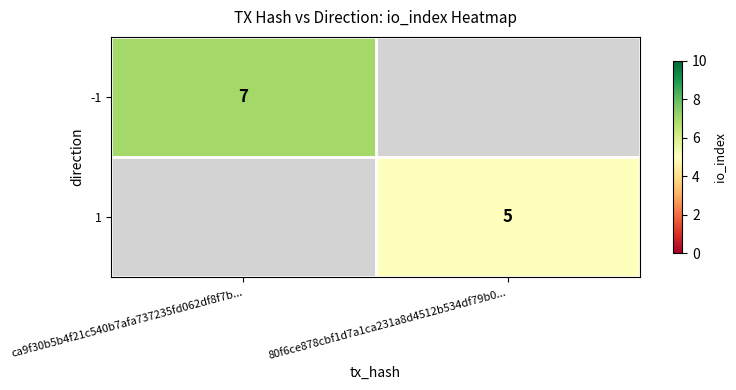

Which label corresponds to the largest value in the chart?

ca9f30b5b4f21c540b7afa737235fd062df8f7b...